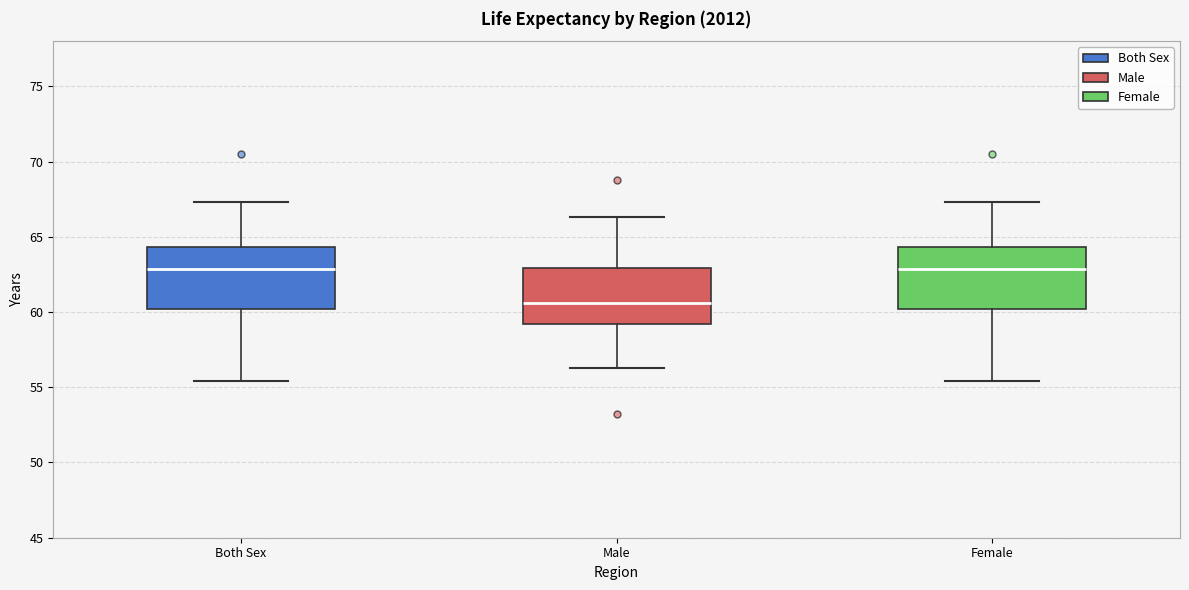

Reading left to right, transcribe this box plot: for each box, give where its median line is, the range the box spans, and where its two whiskers end, as read against the y-axis. The values are not printed on the chart, so give them approximately, as read against the axis.

Both Sex: median 63.0, box 60.0 to 64.5, whiskers 55.5 to 67.5
Male: median 60.5, box 59.0 to 63.0, whiskers 56.5 to 66.5
Female: median 63.0, box 60.0 to 64.5, whiskers 55.5 to 67.5